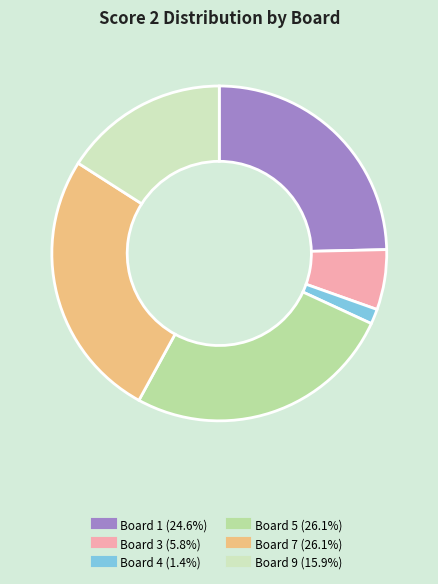

Does any single category account for the majority?

No